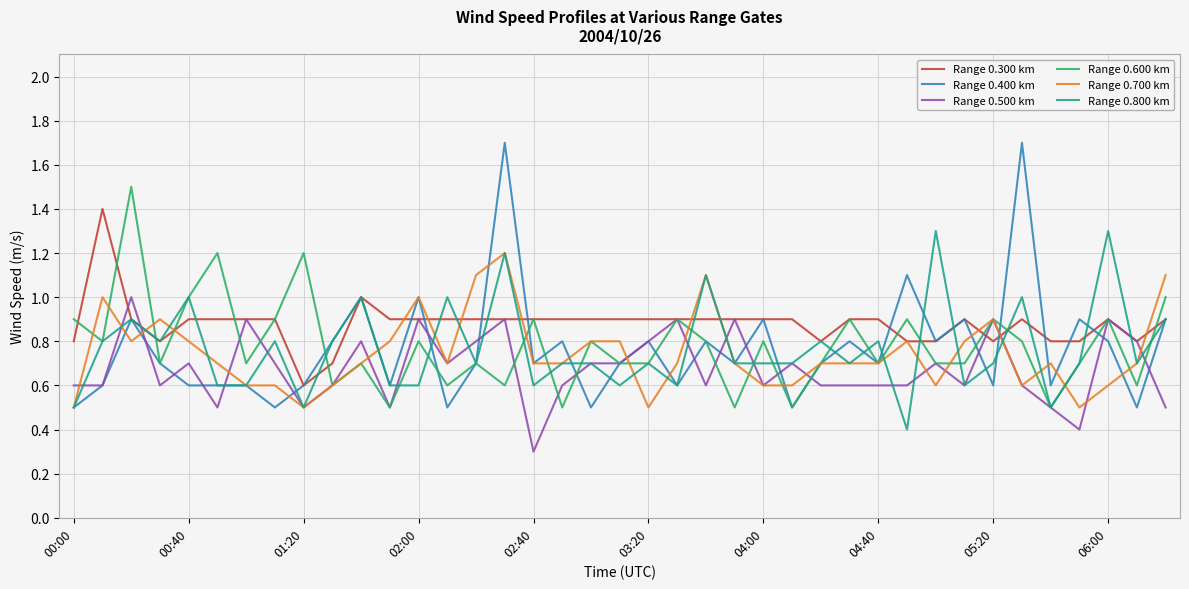

What are all the series names shown in the legend?

Range 0.300 km, Range 0.400 km, Range 0.500 km, Range 0.600 km, Range 0.700 km, Range 0.800 km